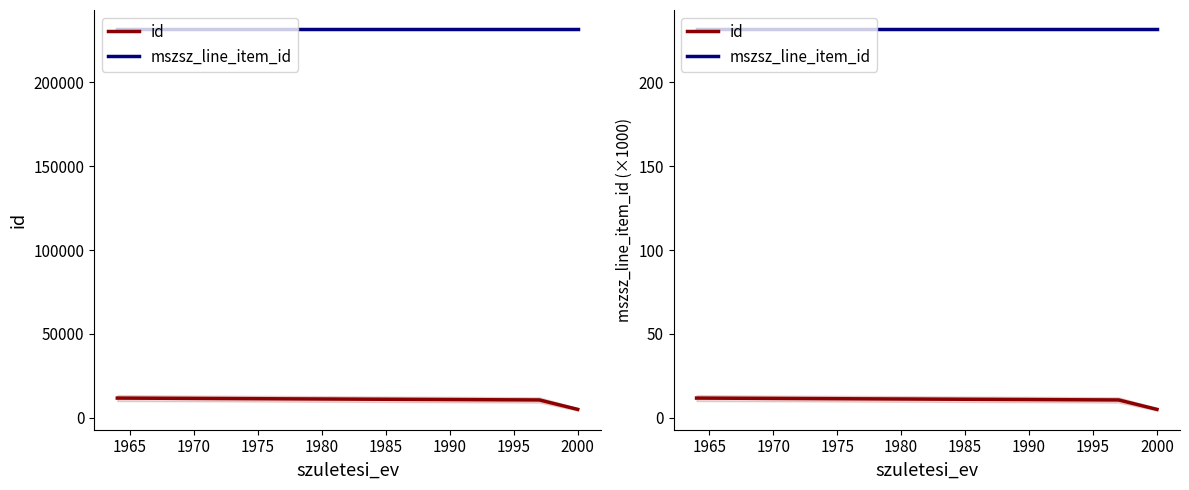

What are all the series names shown in the legend?

id, mszsz_line_item_id